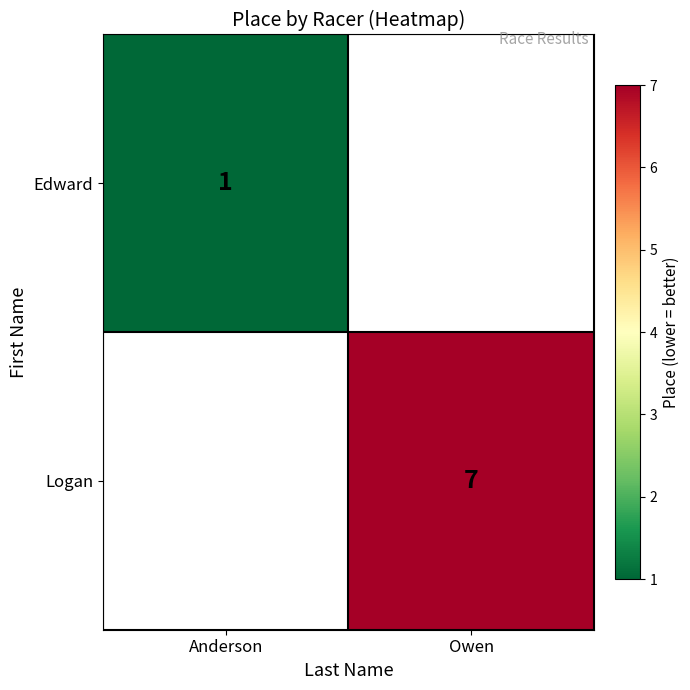

Is it true that Edward equals 0 at Anderson?

False